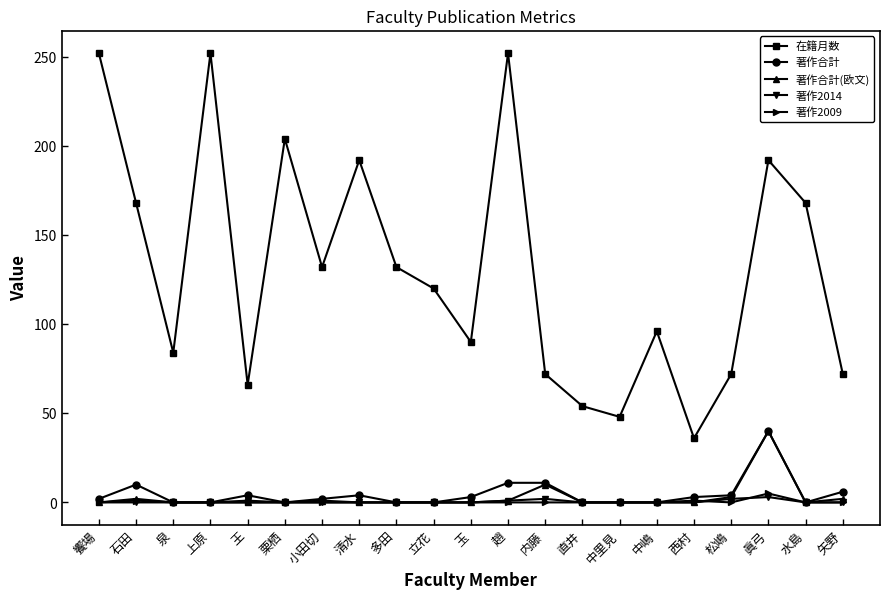

True or false: 著作2014 has a value of 0 at 立花.

True